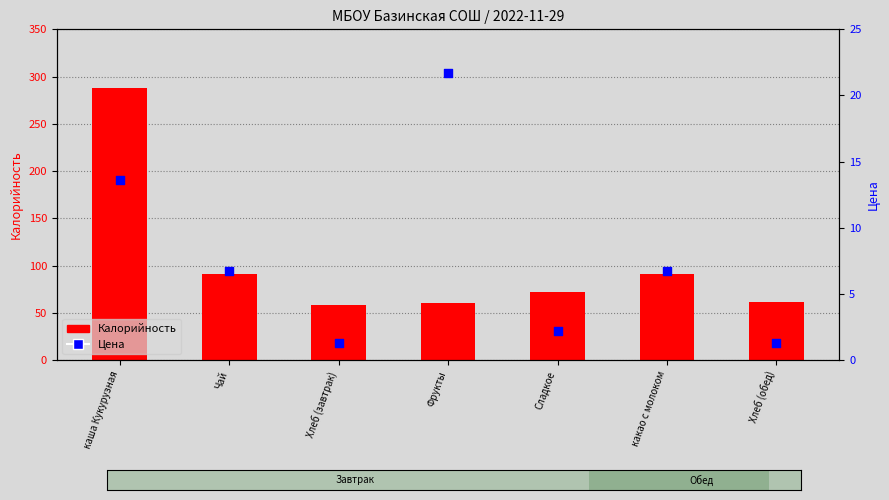

Is the value of Цена at каша Кукурузная greater than the value of Калорийность at каша Кукурузная?

No